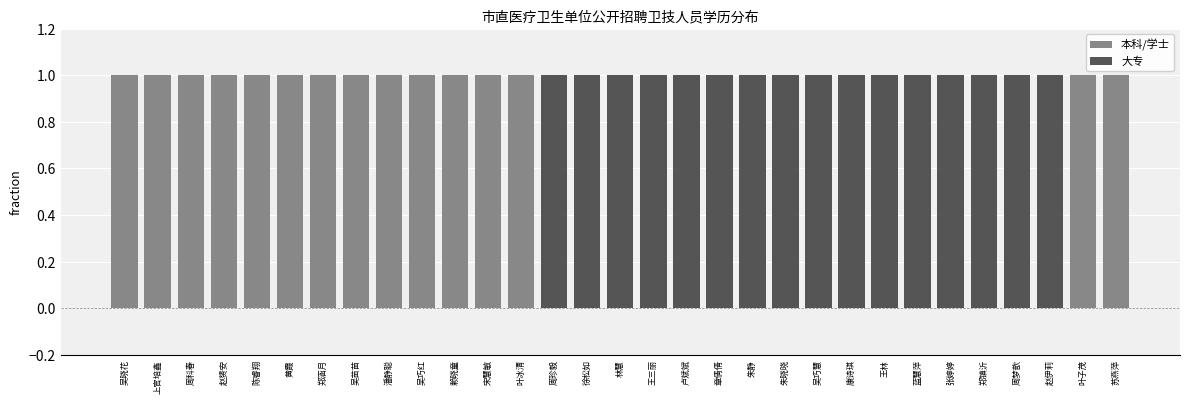

What is the total value across all series at 潘静聪?

1